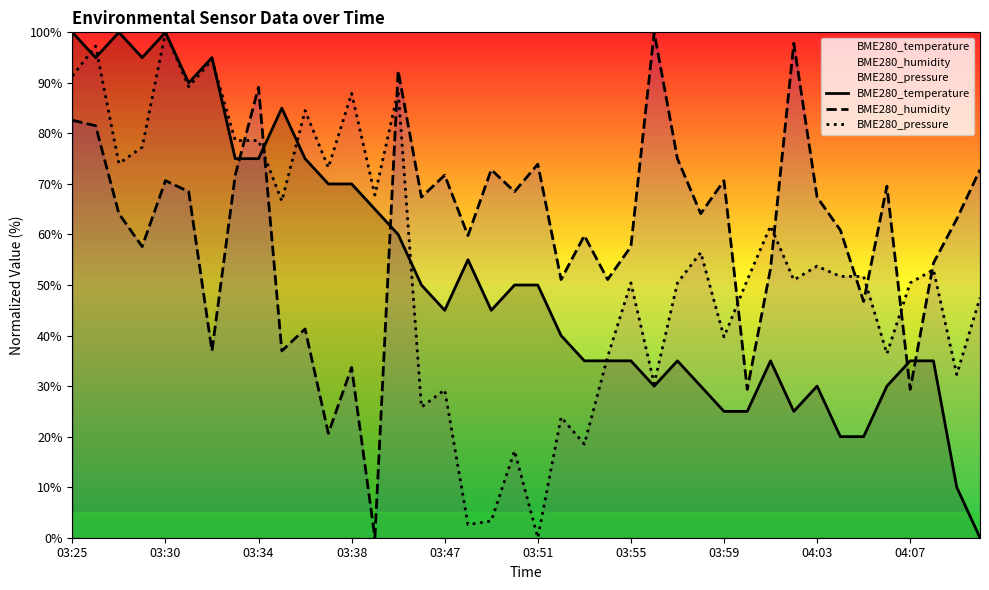

Count the number of data series in this chart.

3